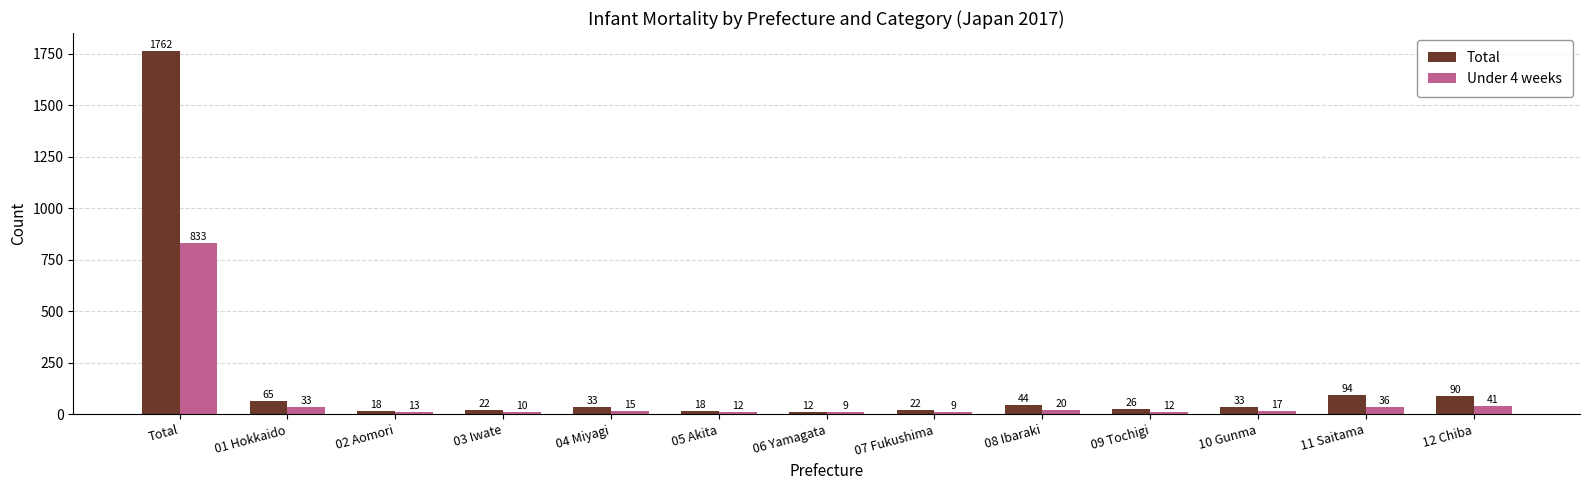

At which category is the sum across all series the highest?

Total